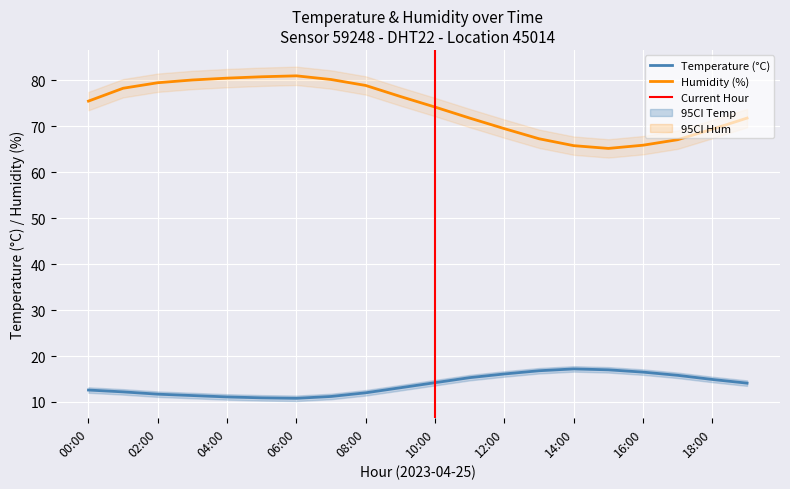

How many interior local valleys does the temp_lower series have?

1